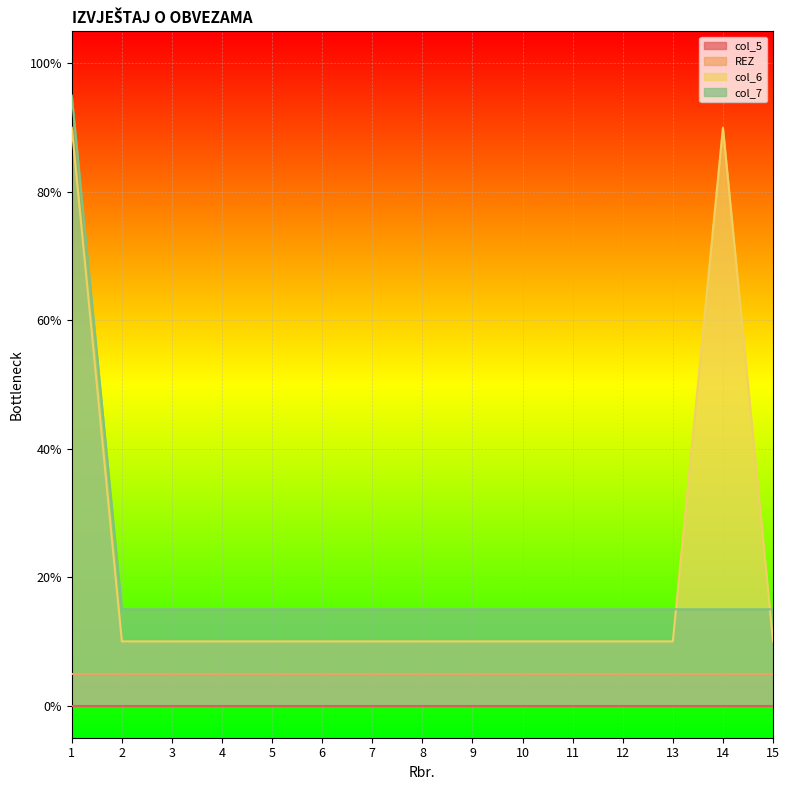

Does the chart display data point markers on the line(s)?

No